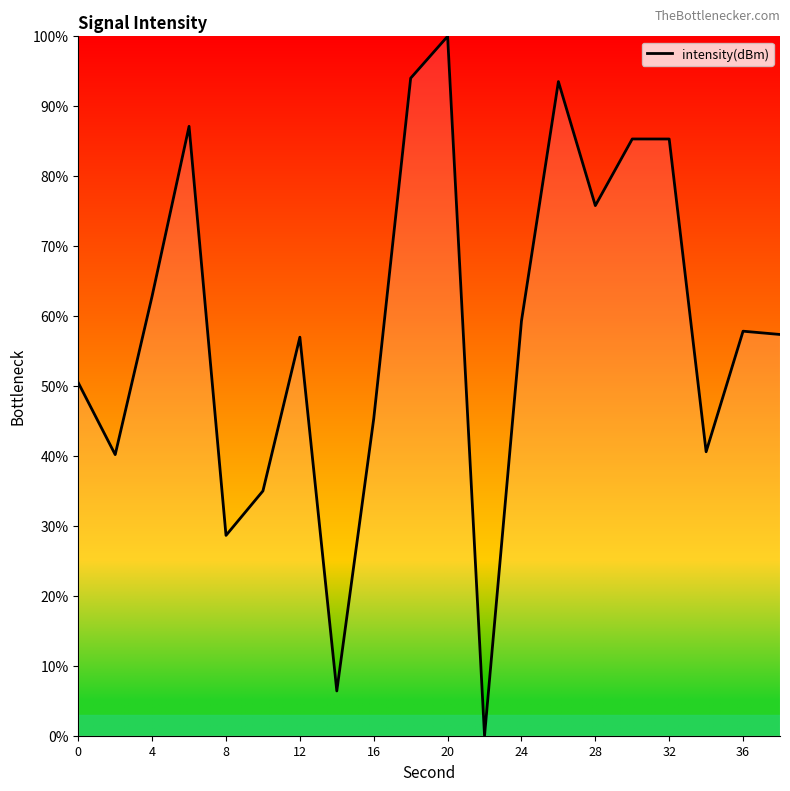

What is the greatest value displayed?

100.0